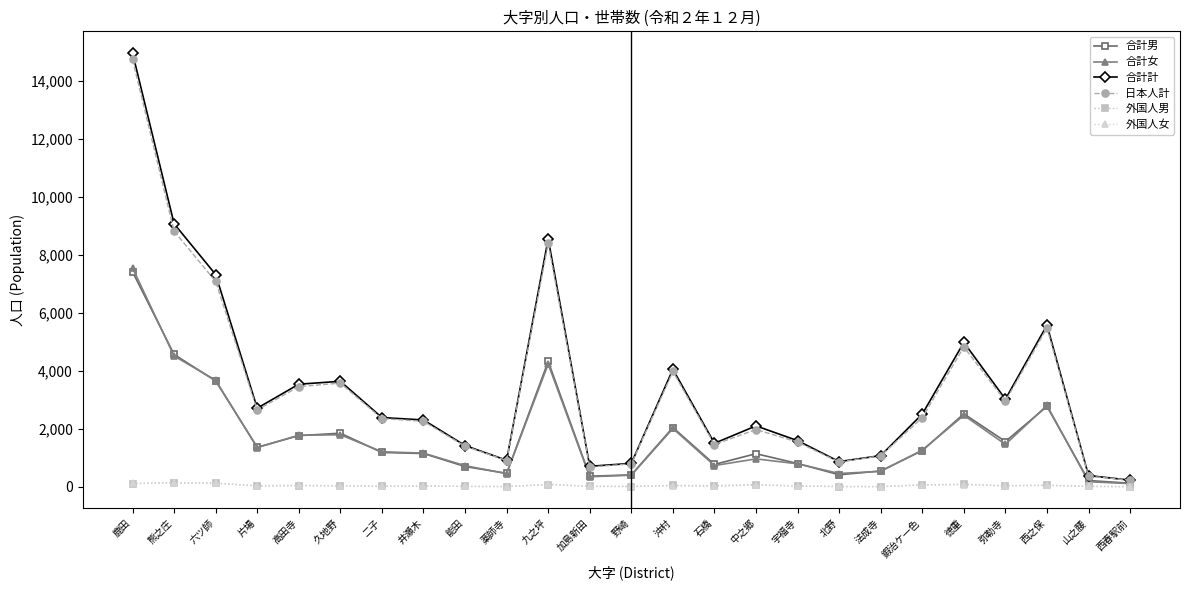

What is the value of the 日本人計 point at the 1st from the left?

14752